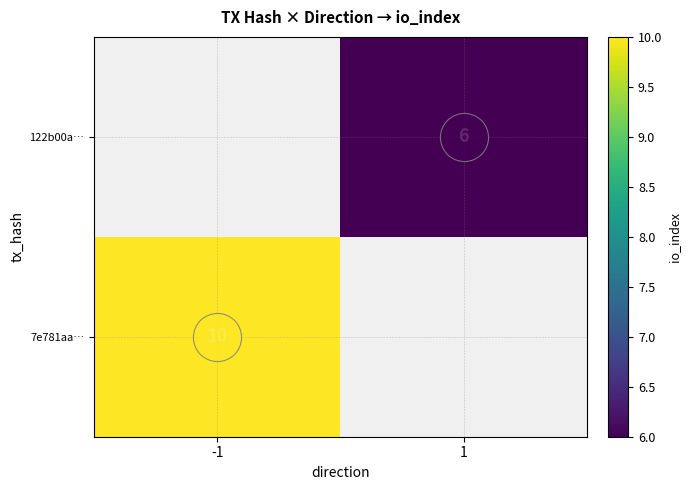

Which series has the widest spread of values?

7e781aa…